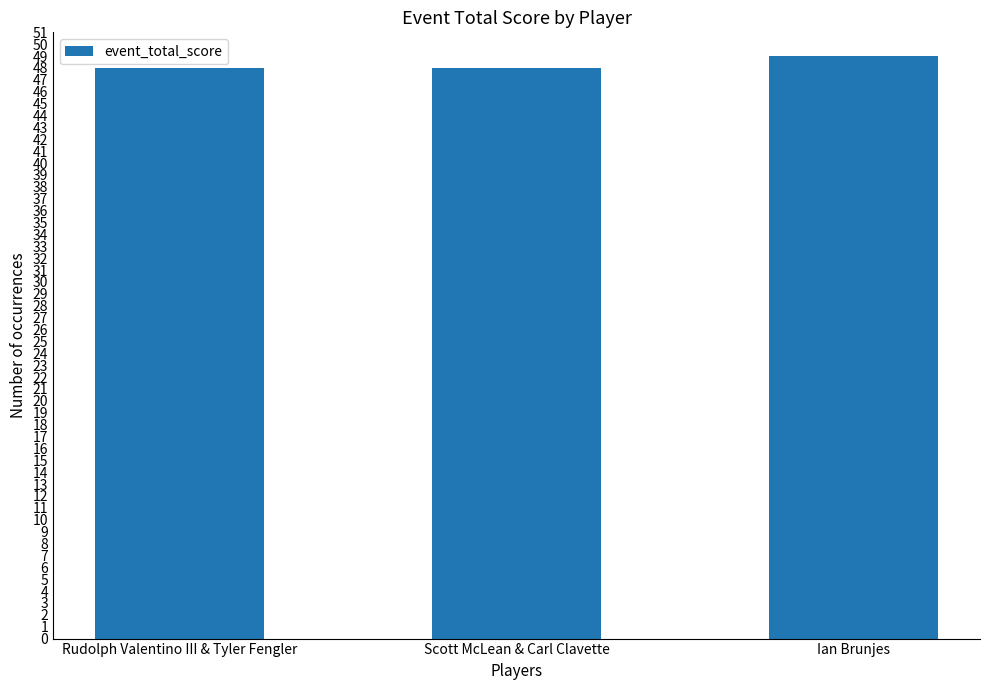

Reading left to right, list all the values displayed in this chart.

48	48	49